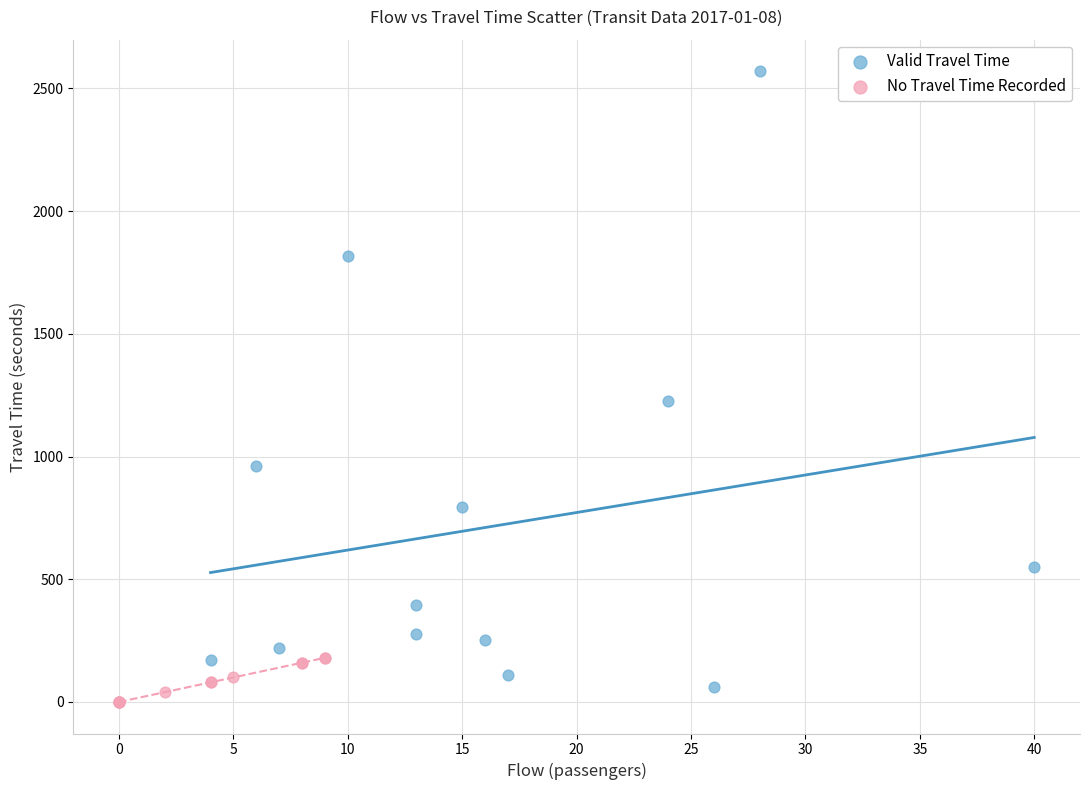

Which series reaches the minimum Y coordinate?

No Travel Time Recorded